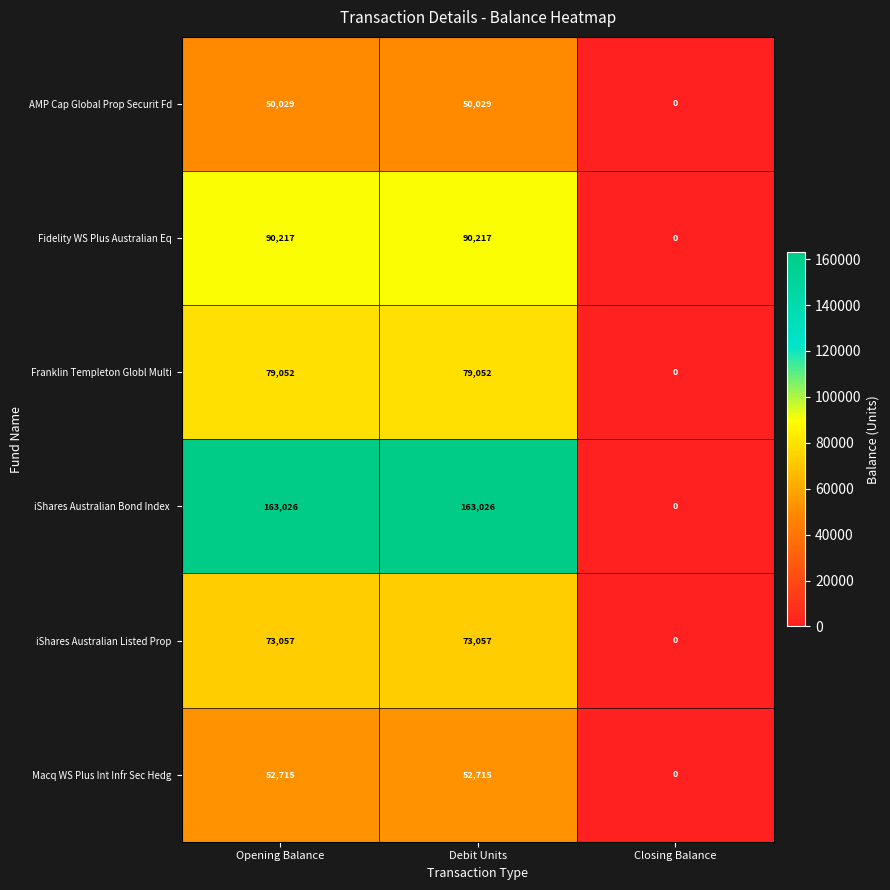

How many series are shown in this chart?

6